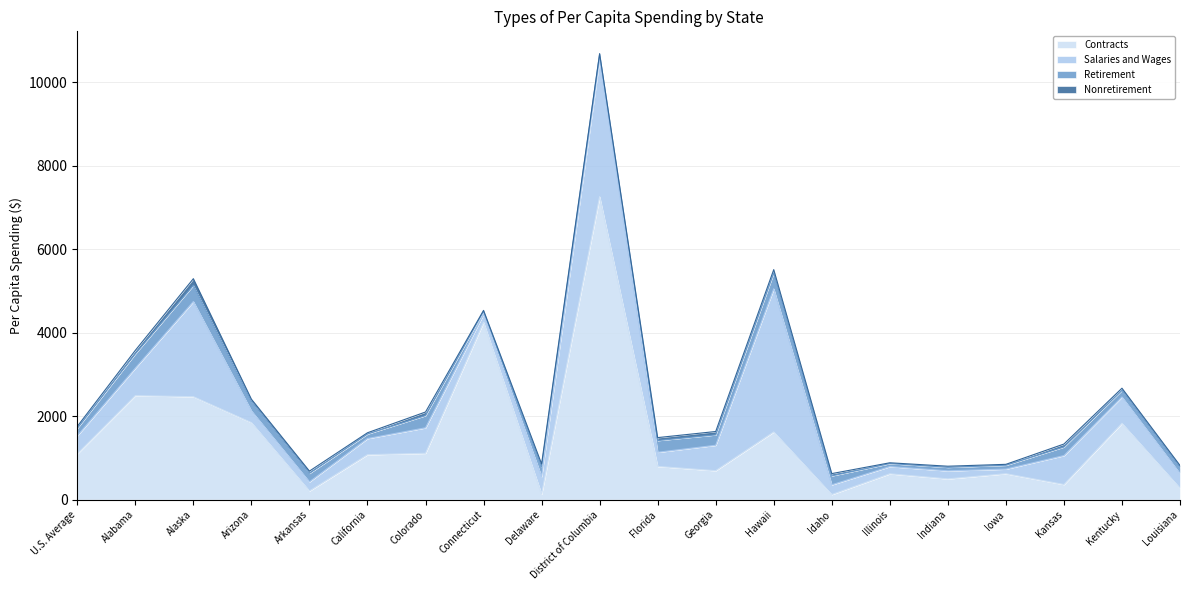

Rank the series by their maximum value, from highest to lowest.

Contracts, Salaries and Wages, Retirement, Nonretirement